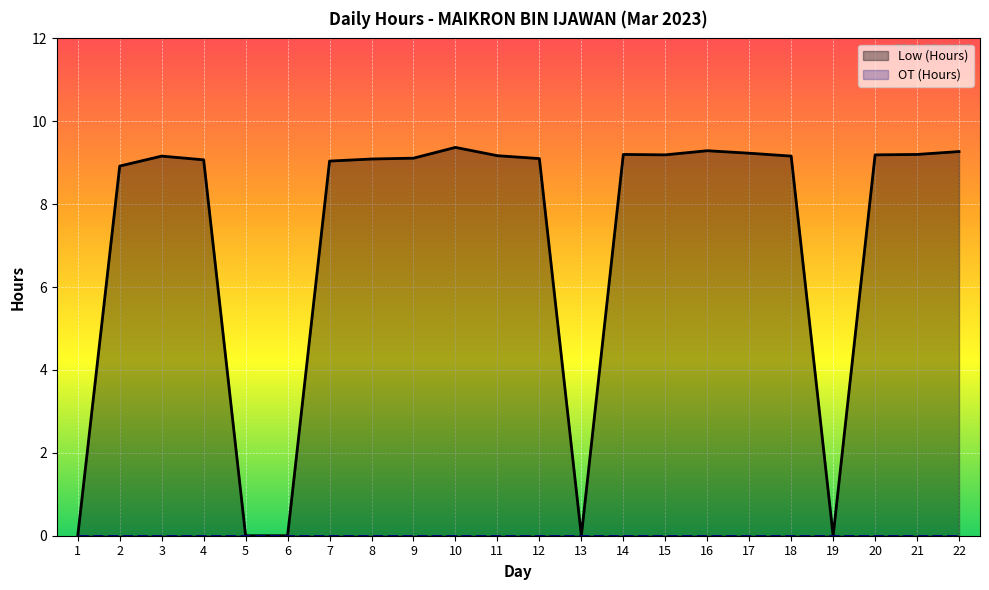

True or false: Low (Hours) and OT (Hours) intersect in this chart.

False